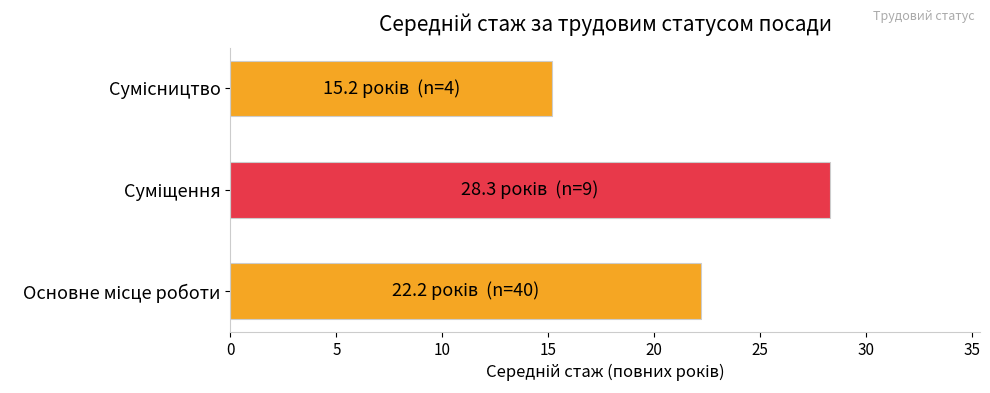

Reading bottom to top, transcribe all the data shown in this chart.

22.2	28.3	15.2